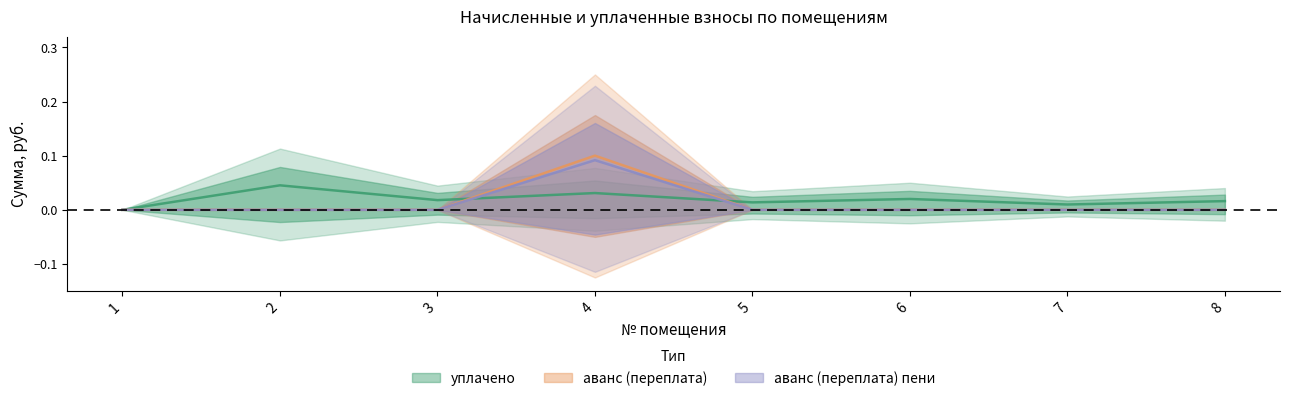

The уплачено series shows 0.0 at 3. True or false?

True